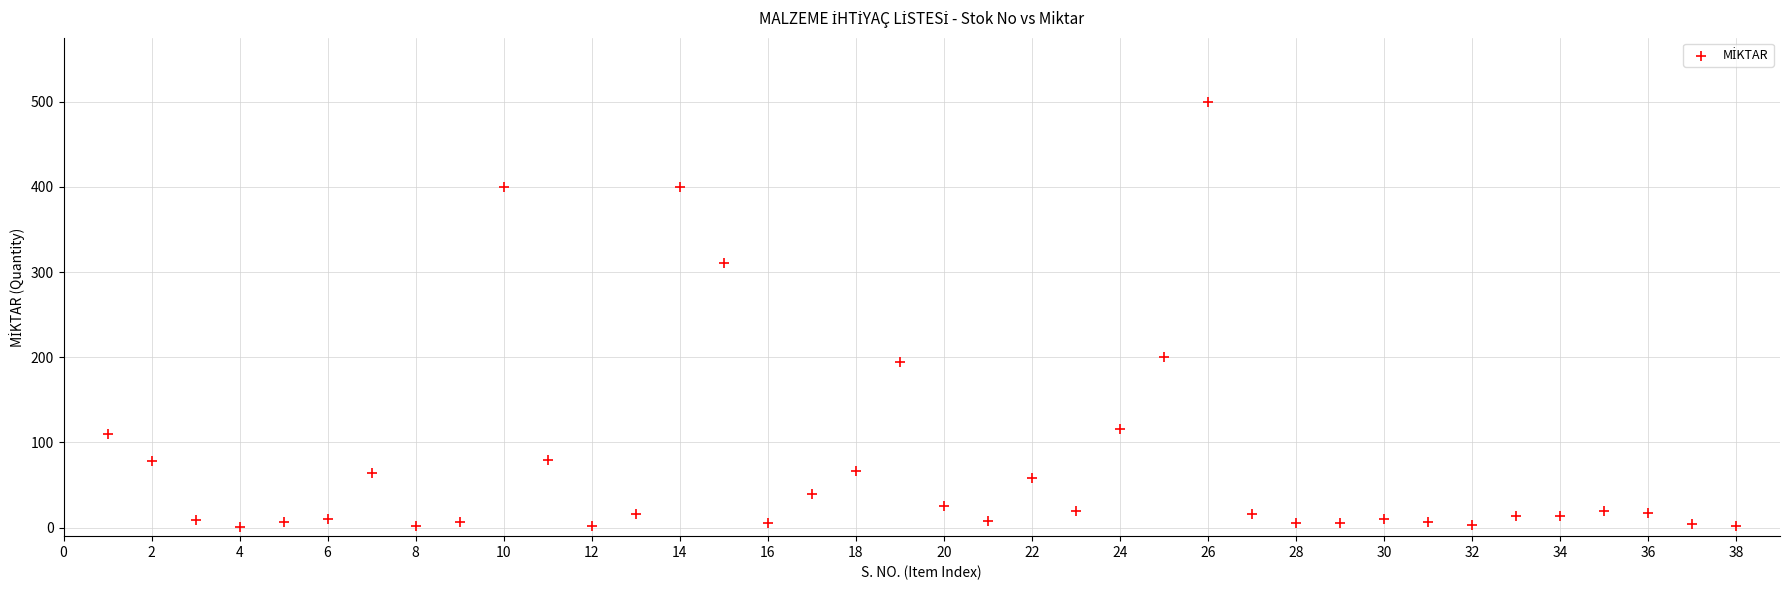

What is the range of Y values (max minus min)?

499